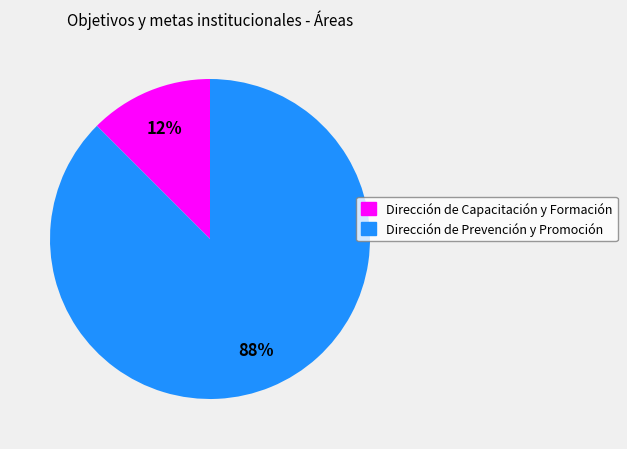

To the nearest percent, what is the combined percentage of Dirección de Prevención y Promoción and Dirección de Capacitación y Formación?

100%